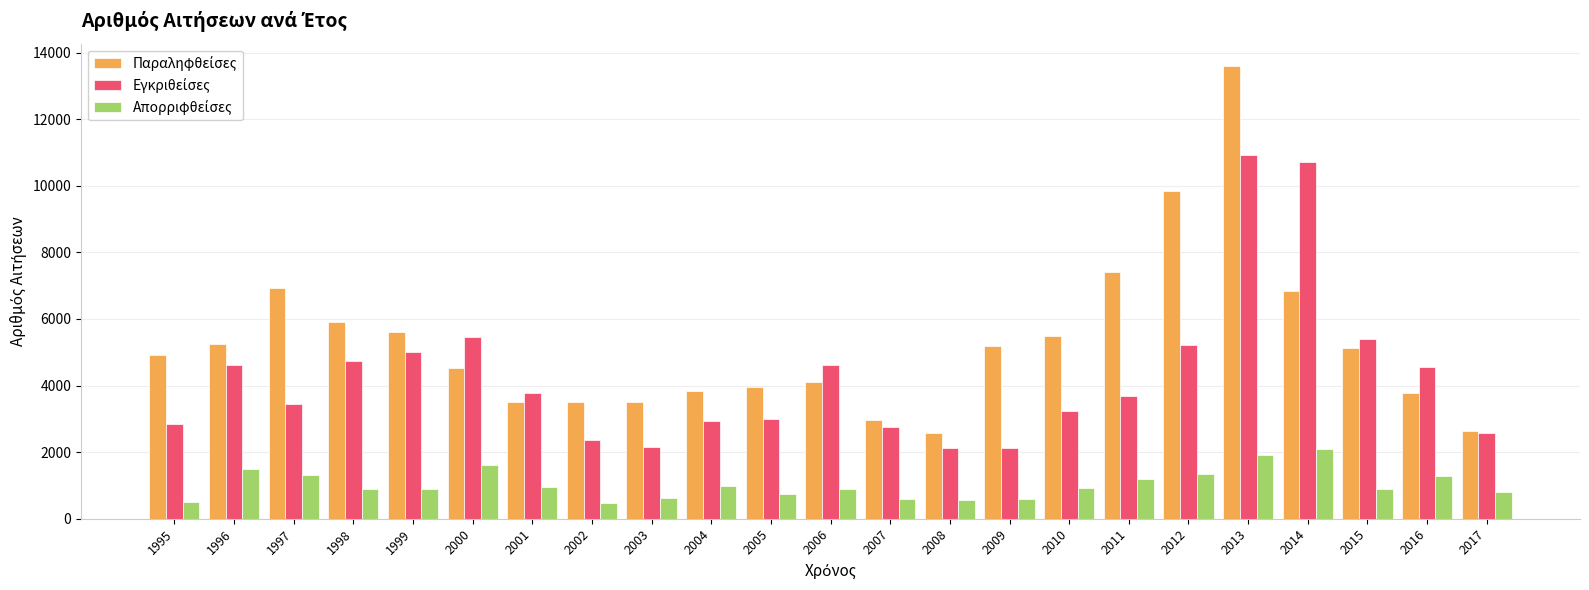

Does the chart contain any negative values?

No